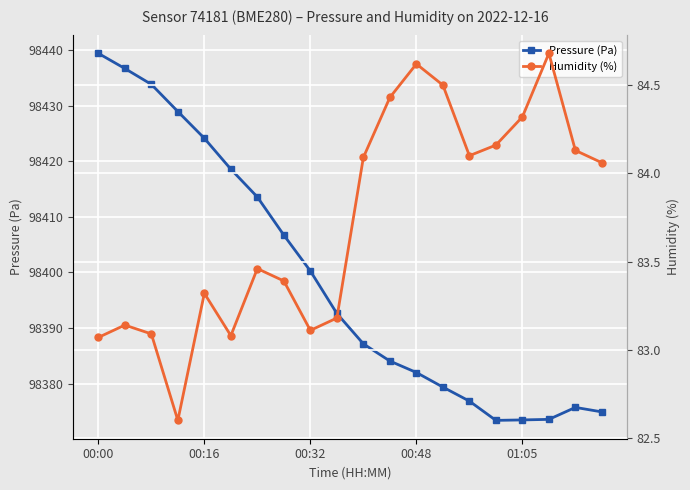

True or false: Humidity (%) and Pressure (Pa) cross at least once.

False